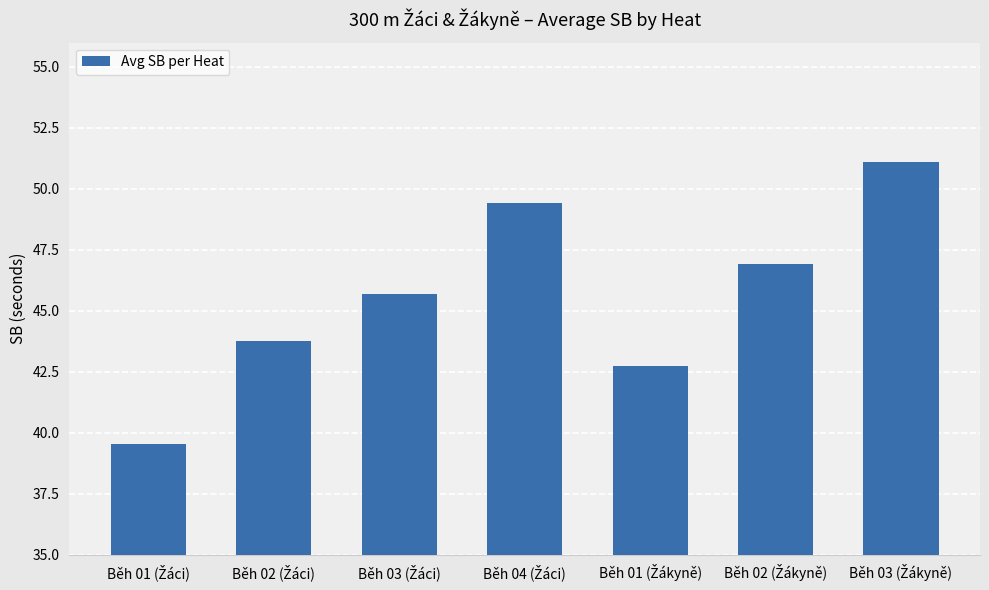

What is the difference between the second highest and second lowest values?

6.7